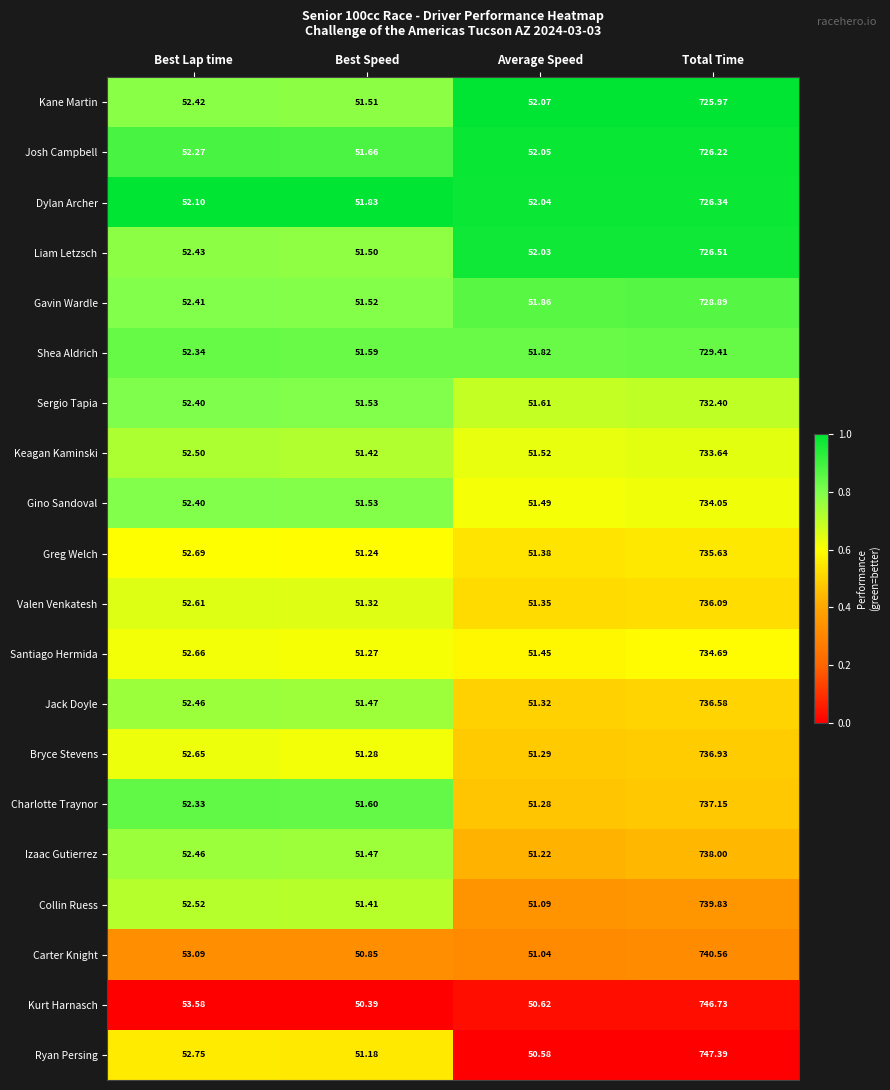

At which label does Ryan Persing first exceed 52?

Best Lap time